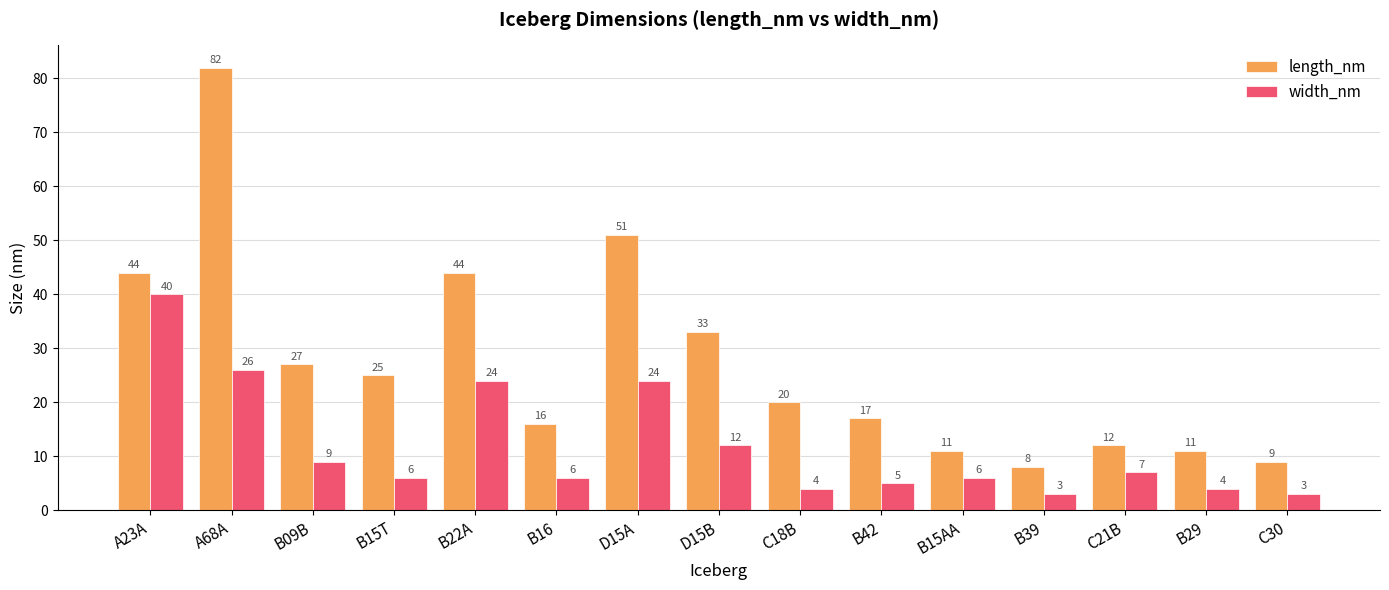

What is the difference between the maximum and minimum values in the length_nm series?

74